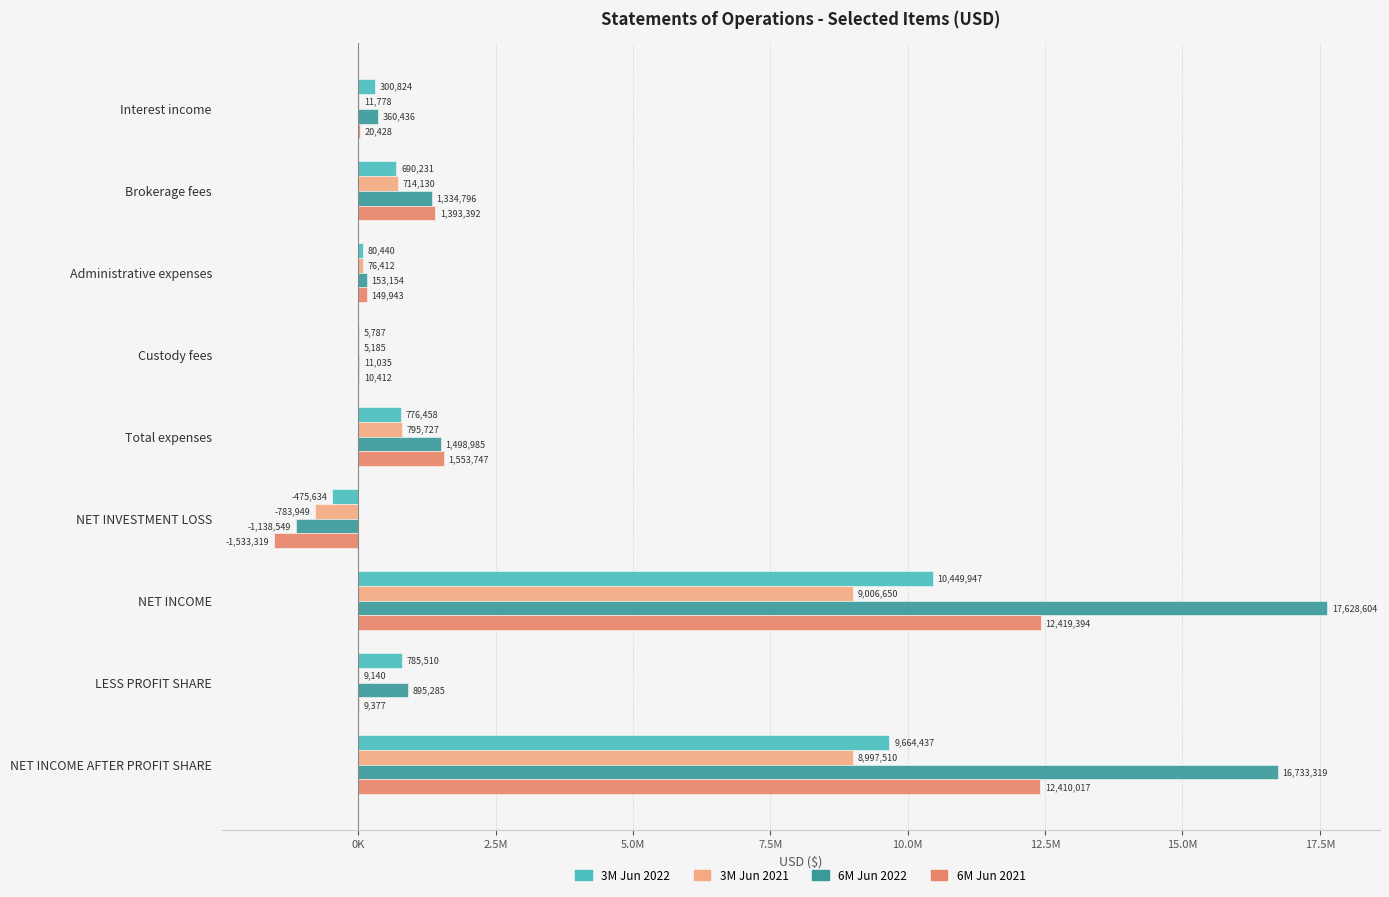

What are all the series names shown in the legend?

3M Jun 2022, 3M Jun 2021, 6M Jun 2022, 6M Jun 2021